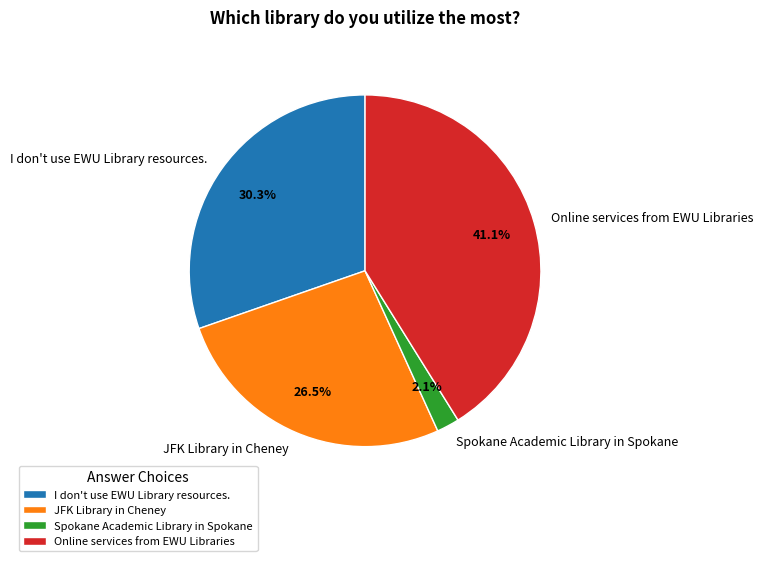

How much of the chart is everything except JFK Library in Cheney?

73.5%